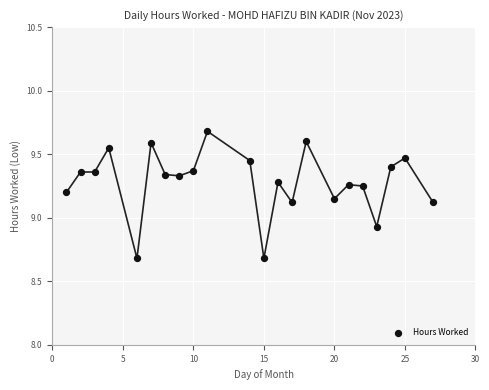

What is the range of Y values (max minus min)?

1.0